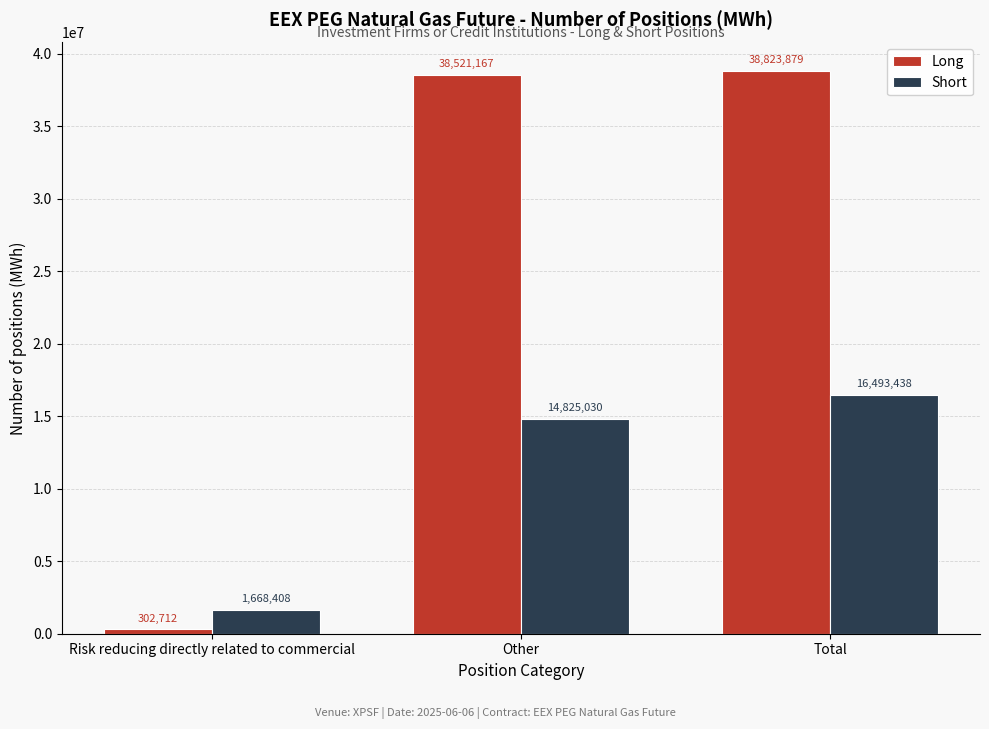

Reading right to left, what are all the values shown in this chart?

Long: Total=38823879	Other=38521167	Risk reducing directly related to commercial=302712
Short: Total=16493438	Other=14825030	Risk reducing directly related to commercial=1668408